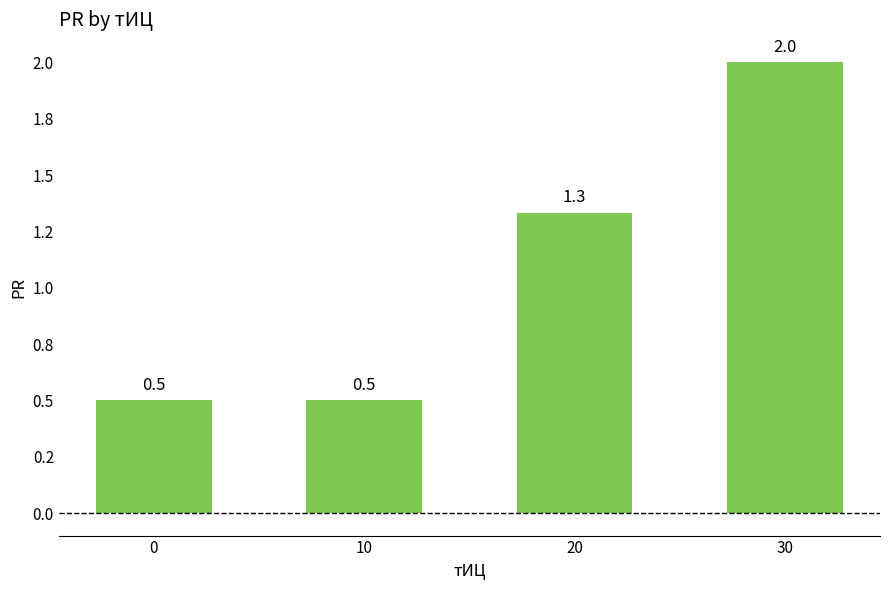

Does the chart contain any negative values?

No